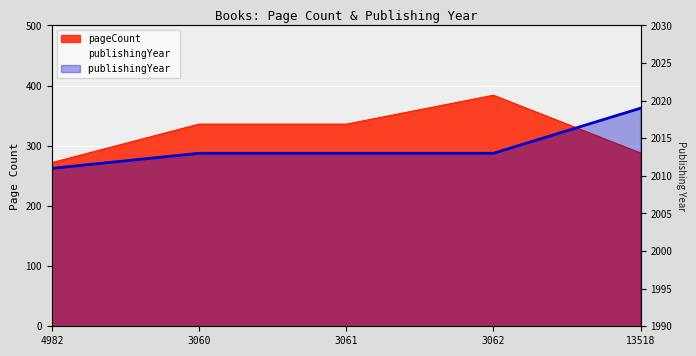

What is the approximate value of pageCount at 3061?

336